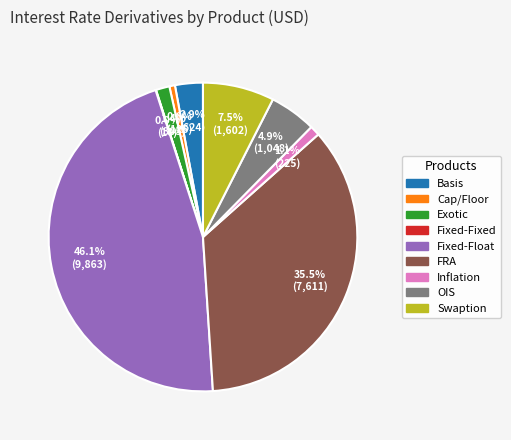

Does any single category account for the majority?

No